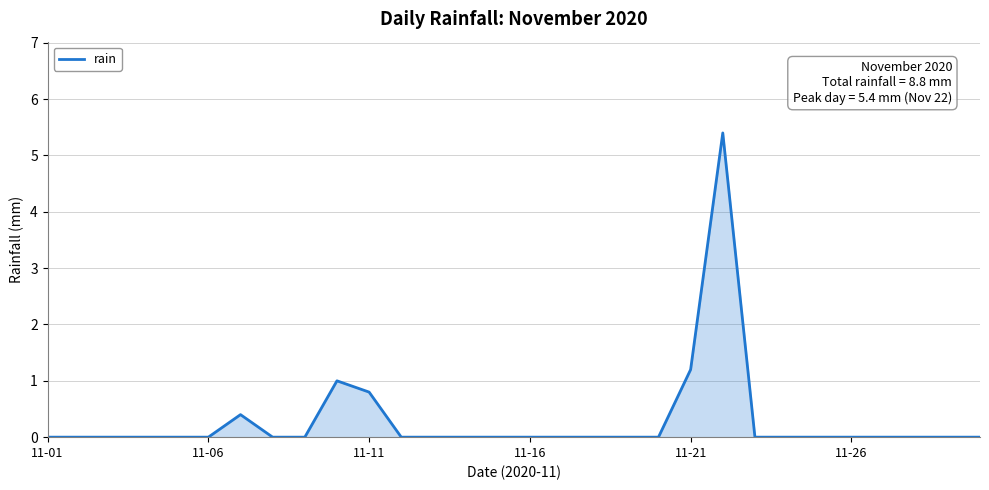

What is the difference between the maximum and minimum values?

5.4